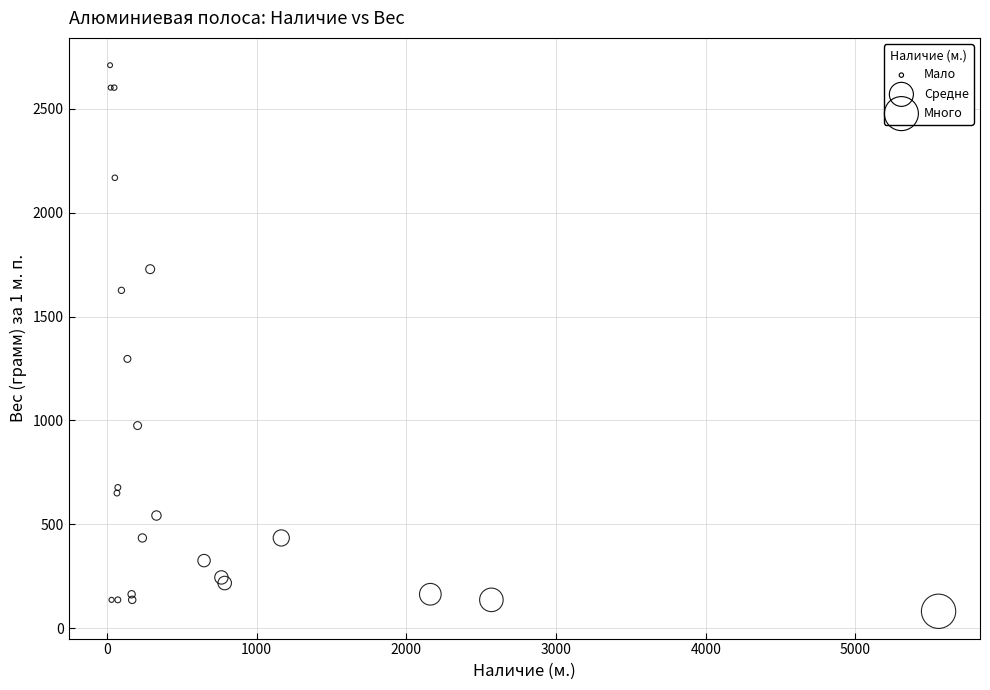

What Y value in the scatter plot is closest to 1395?

1296